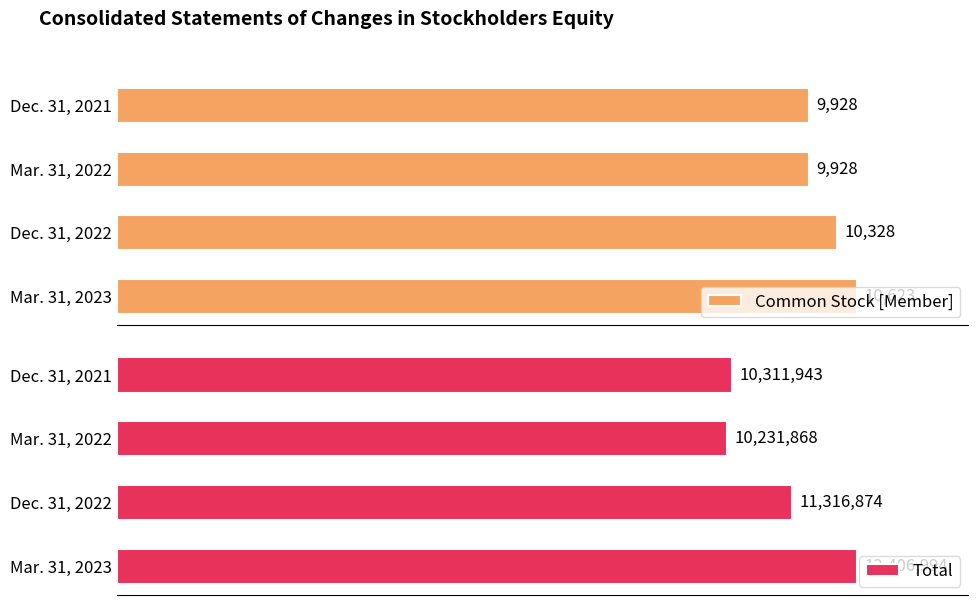

Where is Common Stock [Member] nearest to the value 10275?

Dec. 31, 2022